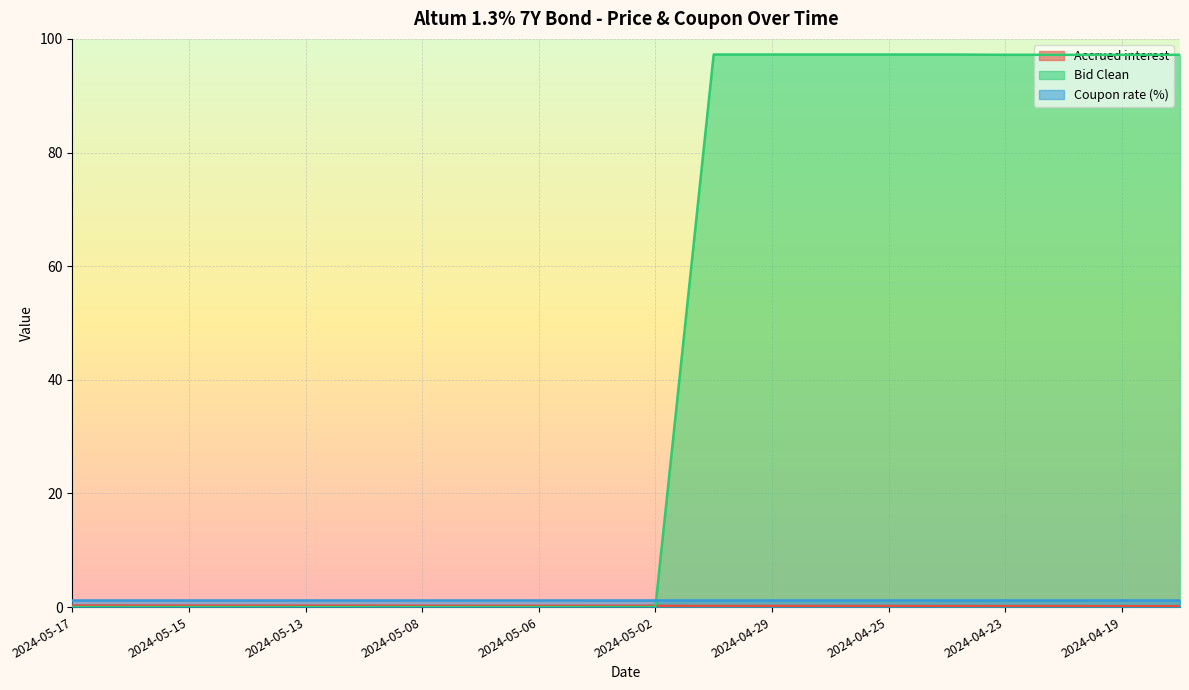

At how many categories does at least one series exceed 95?

9